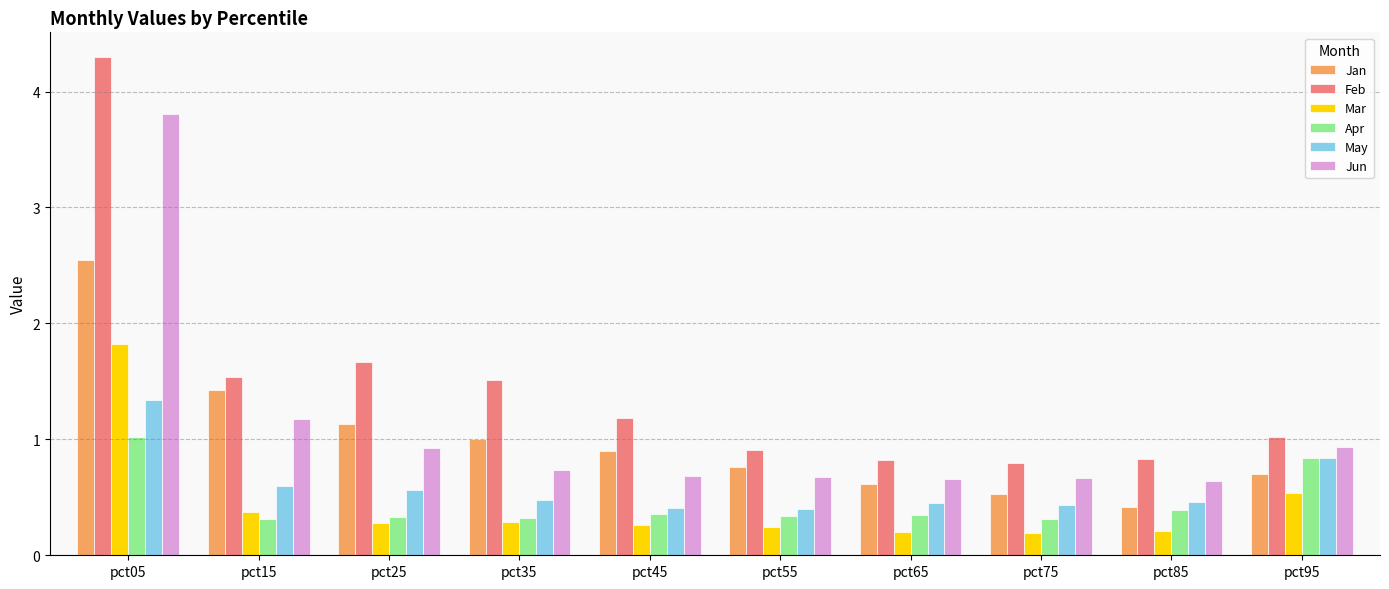

Which series has the widest spread of values?

Feb